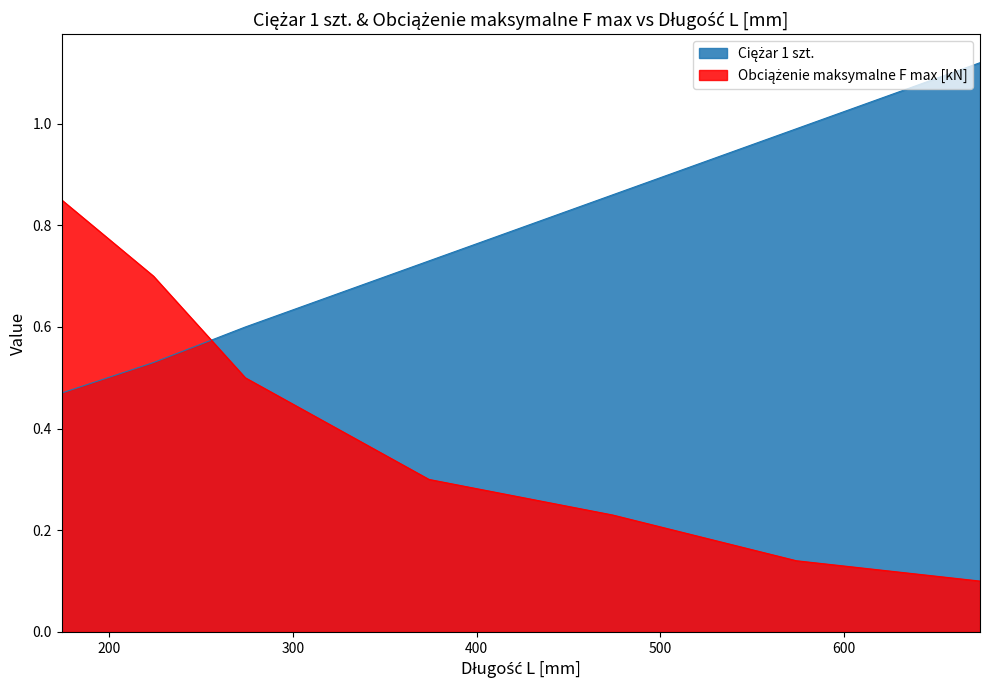

What is the value of the Obciążenie maksymalne F max [kN] point at the 7th from the left?

0.1